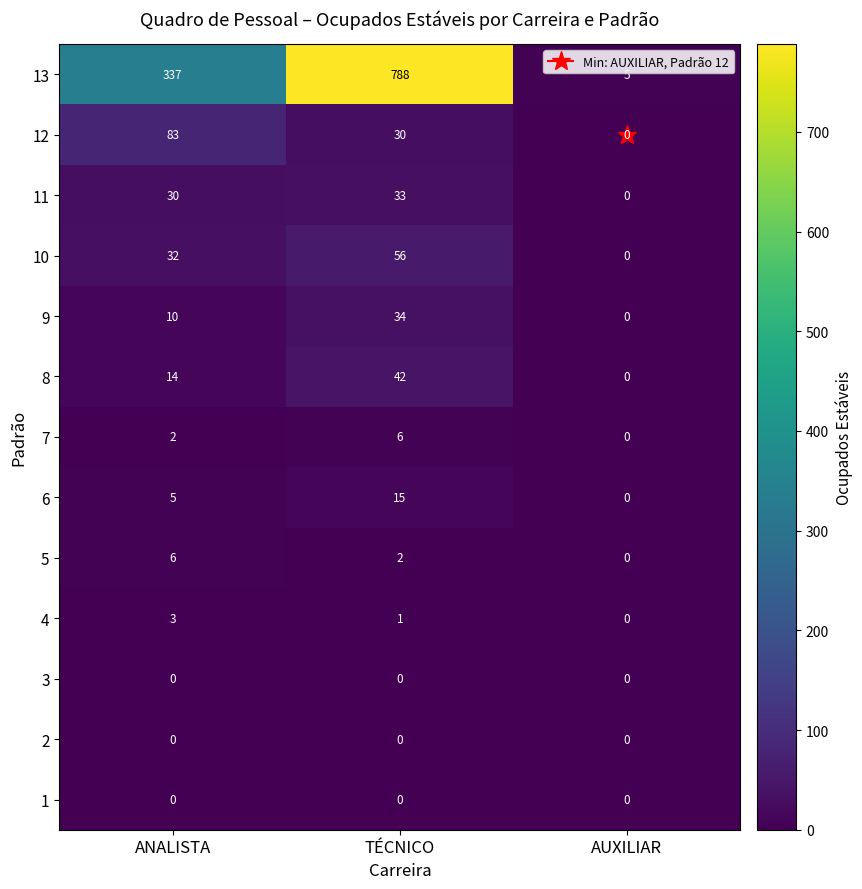

Rank the categories by 12 value from lowest to highest.

AUXILIAR, TÉCNICO, ANALISTA